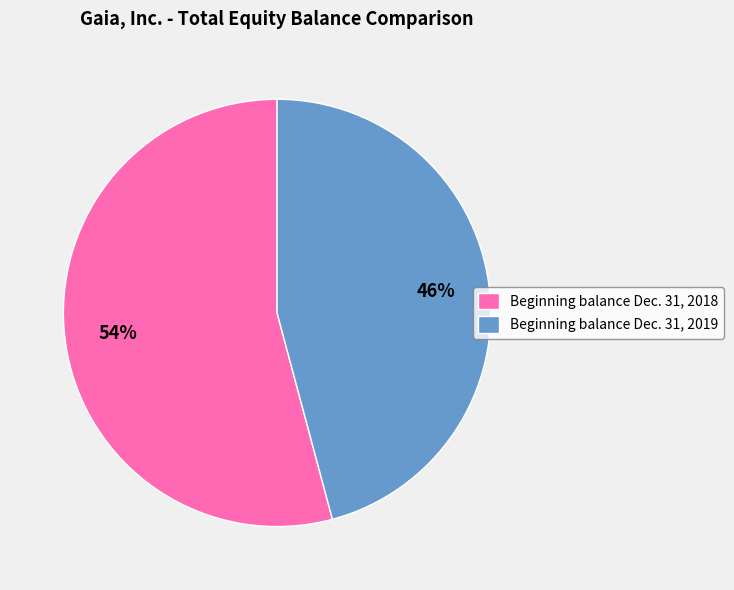

To the nearest percent, what is the difference between the largest and smallest slice percentages?

8%